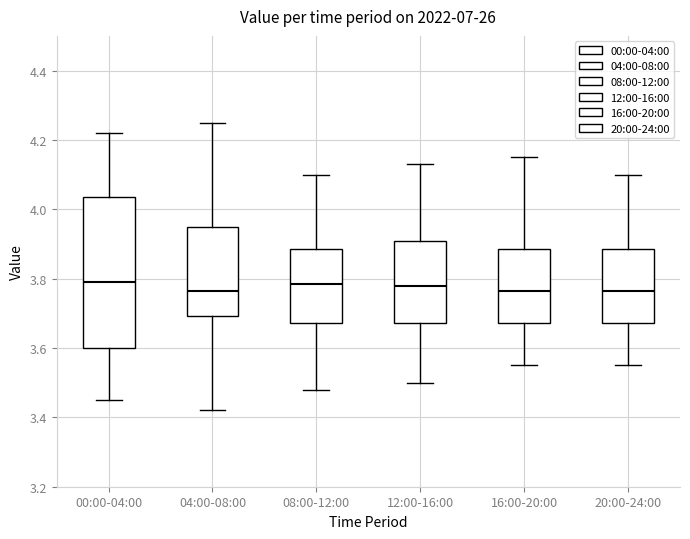

Reading left to right, transcribe this box plot: for each box, give where its median line is, the range the box spans, and where its two whiskers end, as read against the y-axis. The values are not printed on the chart, so give them approximately, as read against the axis.

00:00-04:00: median 3.80, box 3.60 to 4.04, whiskers 3.46 to 4.22
04:00-08:00: median 3.76, box 3.70 to 3.96, whiskers 3.42 to 4.26
08:00-12:00: median 3.78, box 3.68 to 3.88, whiskers 3.48 to 4.10
12:00-16:00: median 3.78, box 3.68 to 3.90, whiskers 3.50 to 4.14
16:00-20:00: median 3.76, box 3.68 to 3.88, whiskers 3.56 to 4.16
20:00-24:00: median 3.76, box 3.68 to 3.88, whiskers 3.56 to 4.10